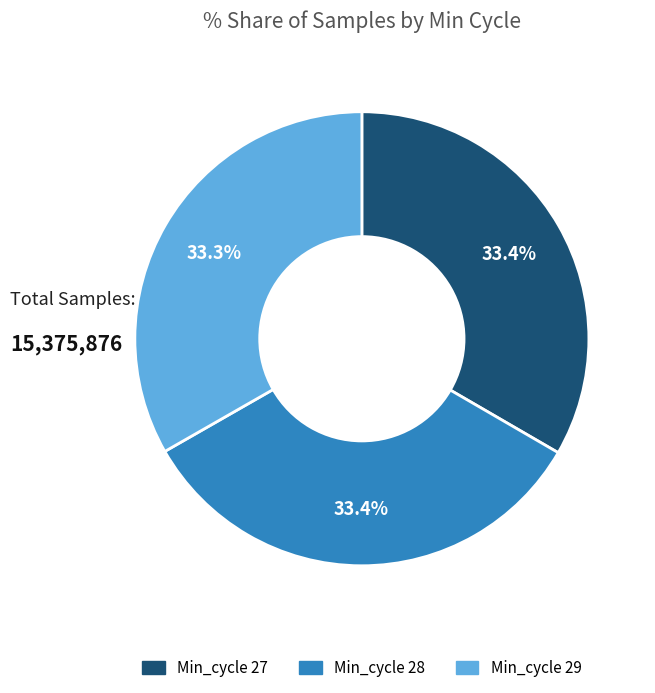

How many slices are in this pie chart?

3